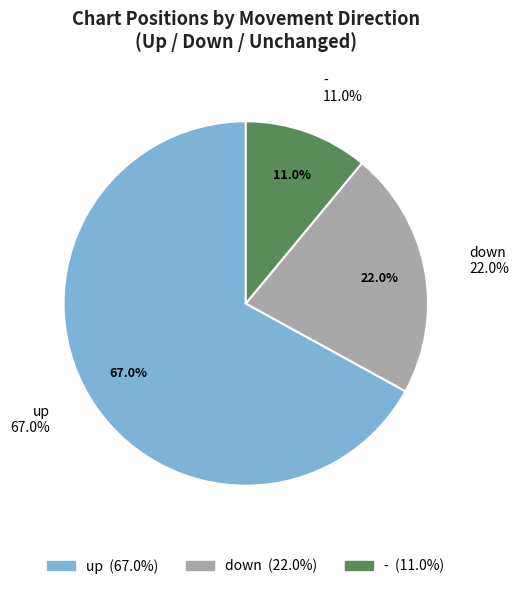

To the nearest percent, what percentage of the pie is up?

67%